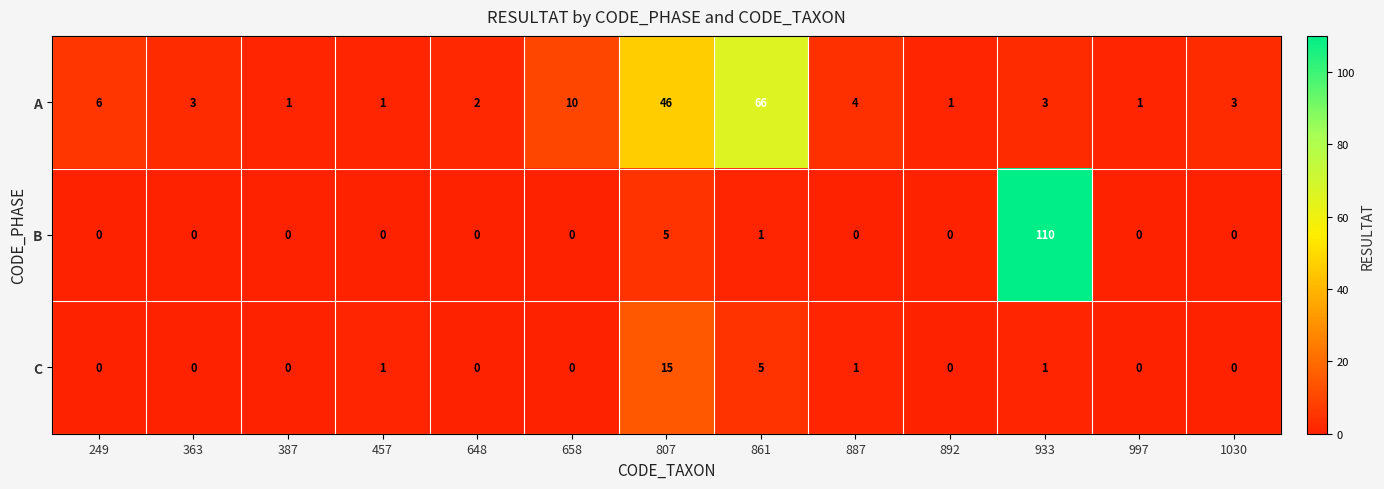

True or false: B has a value of 48 at 1030.

False